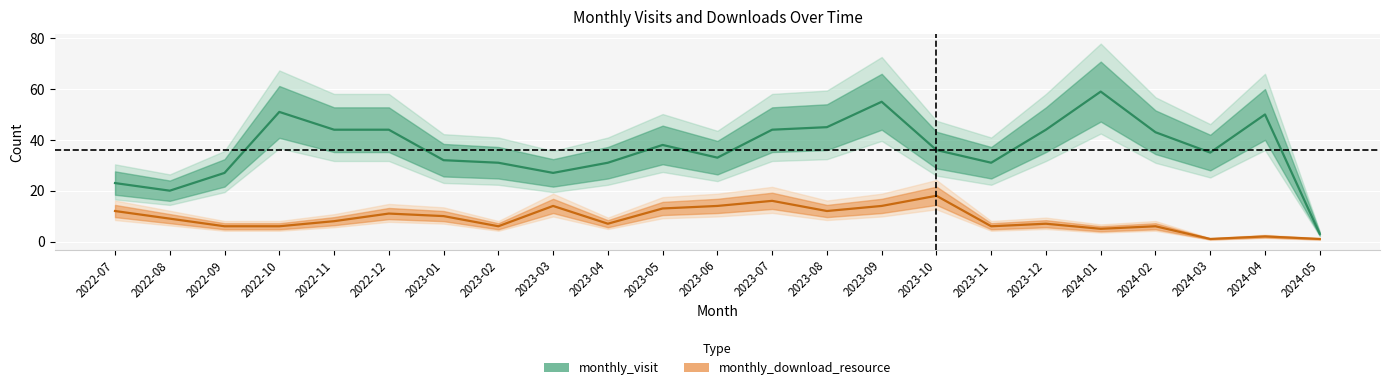

Is this an area chart (filled region under the line)?

No